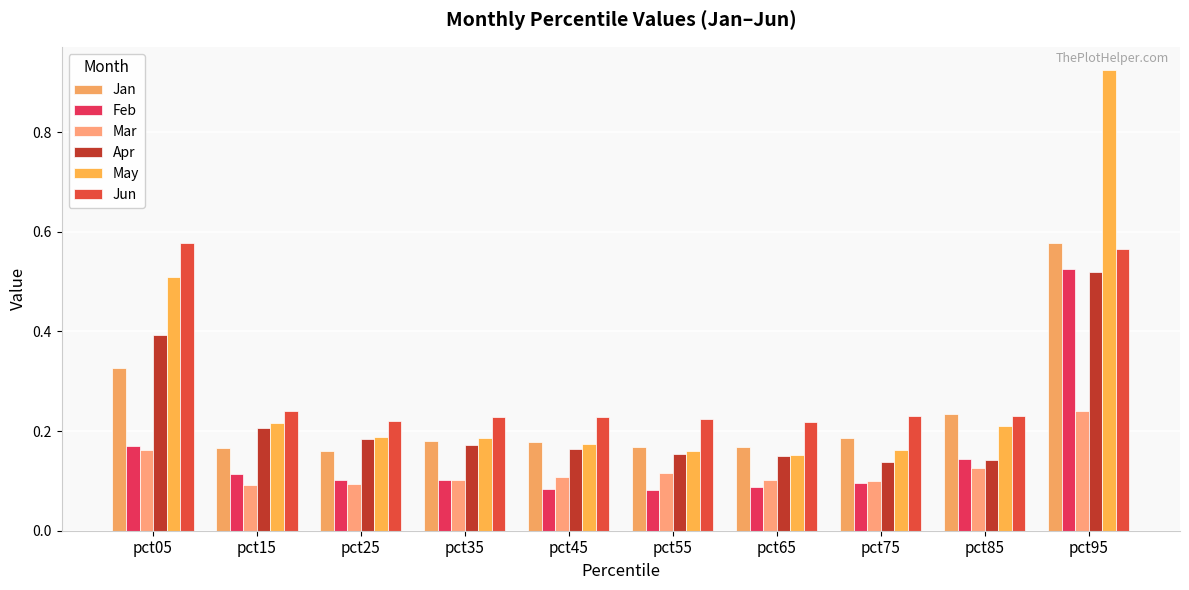

At pct45, list the series in order from largest to smallest.

Jun, Jan, May, Apr, Mar, Feb